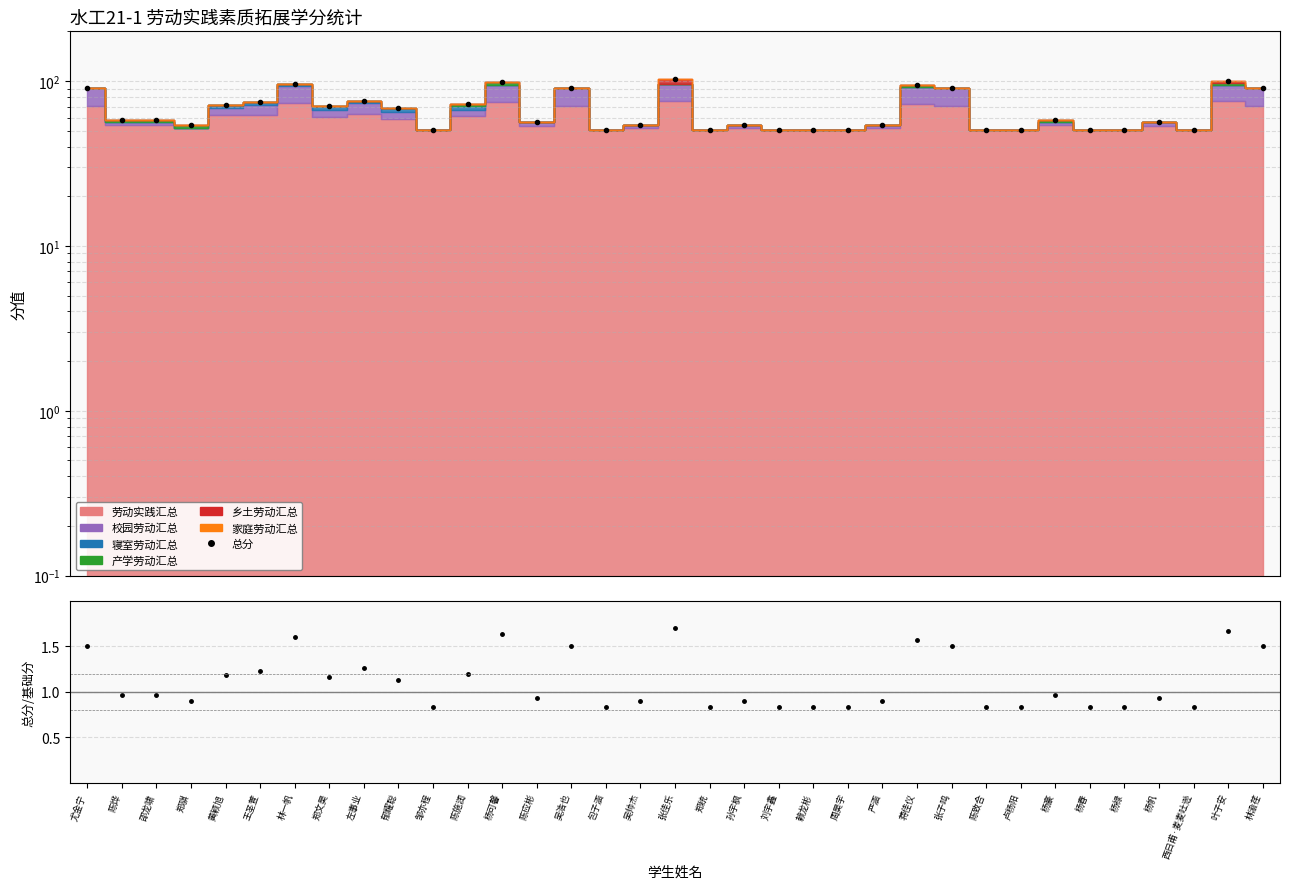

The value of ratio at 张佳乐 is 1.7. True or false?

True